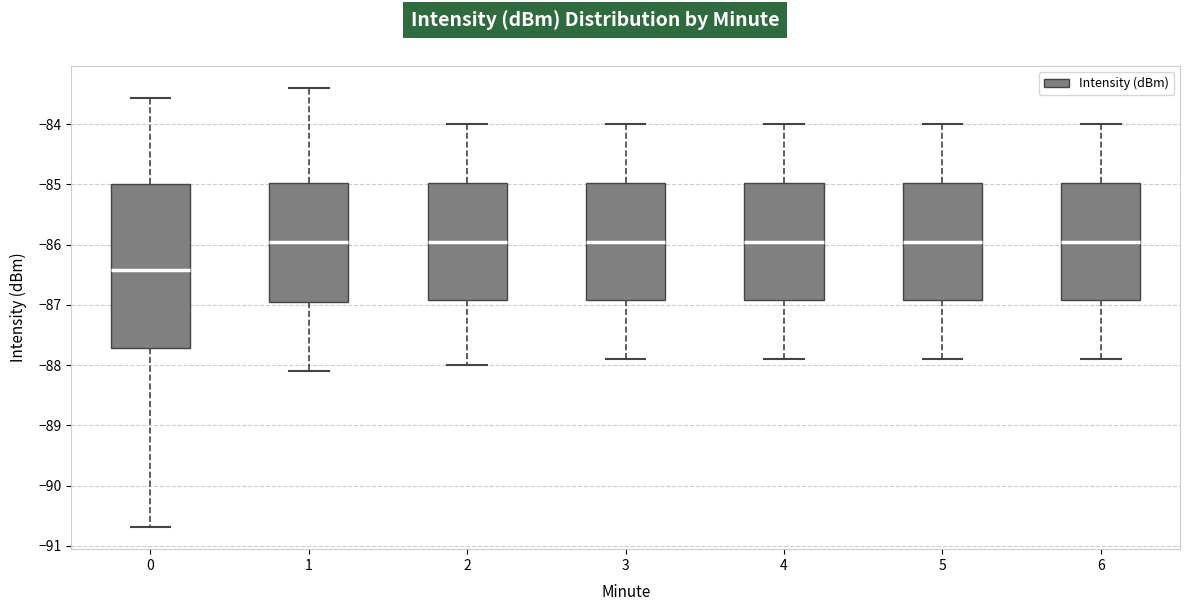

Reading left to right, read every box against the y-axis: the position of its median line, the range the box covers, and the ends of its whiskers. The values are not printed on the chart, so give them approximately, as read against the axis.

0: median -86.4, box -87.7 to -85.0, whiskers -90.7 to -83.6
1: median -85.9, box -86.9 to -85.0, whiskers -88.1 to -83.4
2: median -85.9, box -86.9 to -85.0, whiskers -88.0 to -84.0
3: median -85.9, box -86.9 to -85.0, whiskers -87.9 to -84.0
4: median -85.9, box -86.9 to -85.0, whiskers -87.9 to -84.0
5: median -85.9, box -86.9 to -85.0, whiskers -87.9 to -84.0
6: median -85.9, box -86.9 to -85.0, whiskers -87.9 to -84.0